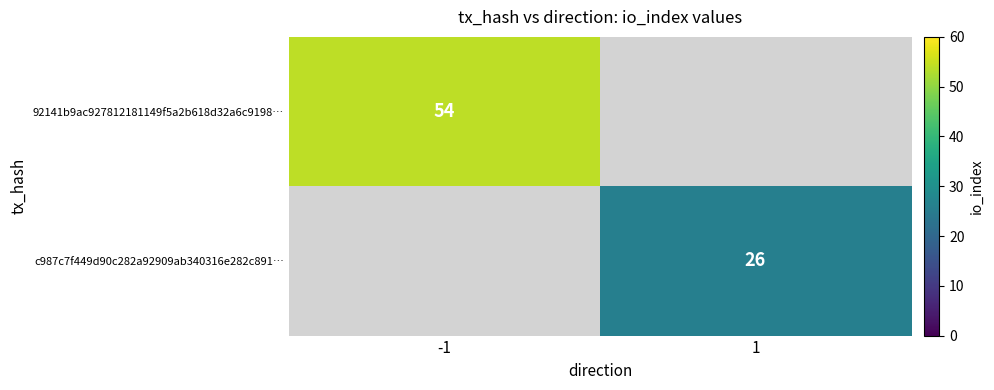

The value of 92141b9ac927812181149f5a2b618d32a6c9198… at -1 is 85. True or false?

False